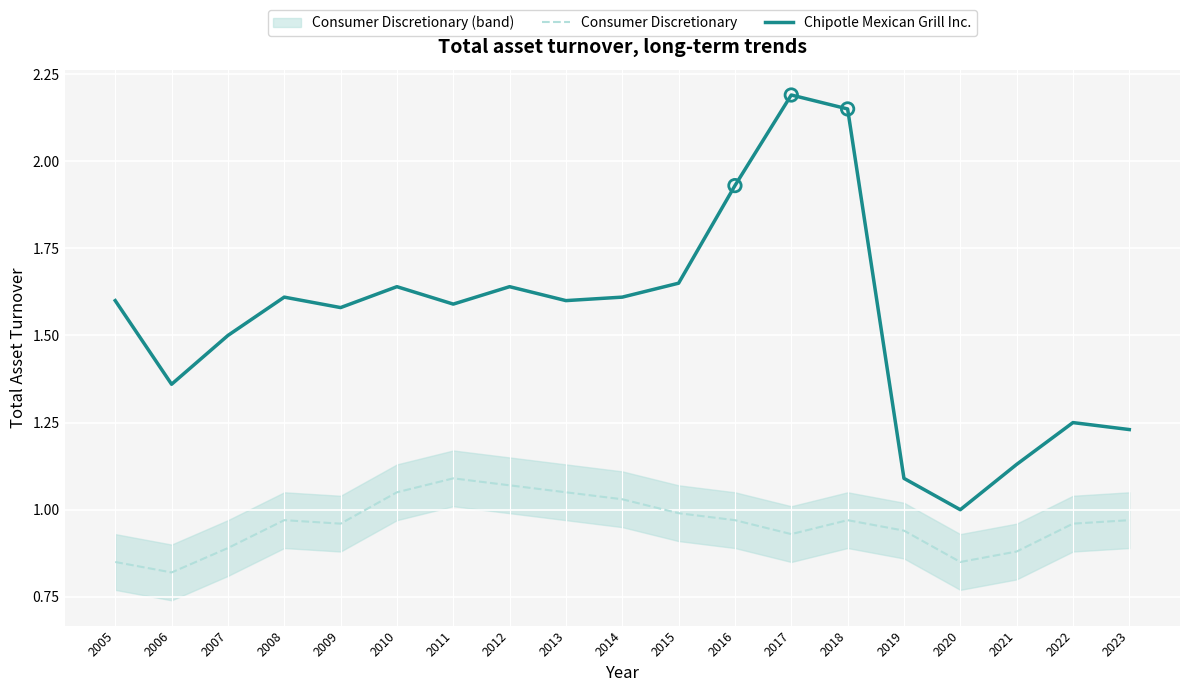

Which series has the largest Y range (max minus min)?

Chipotle Mexican Grill Inc.